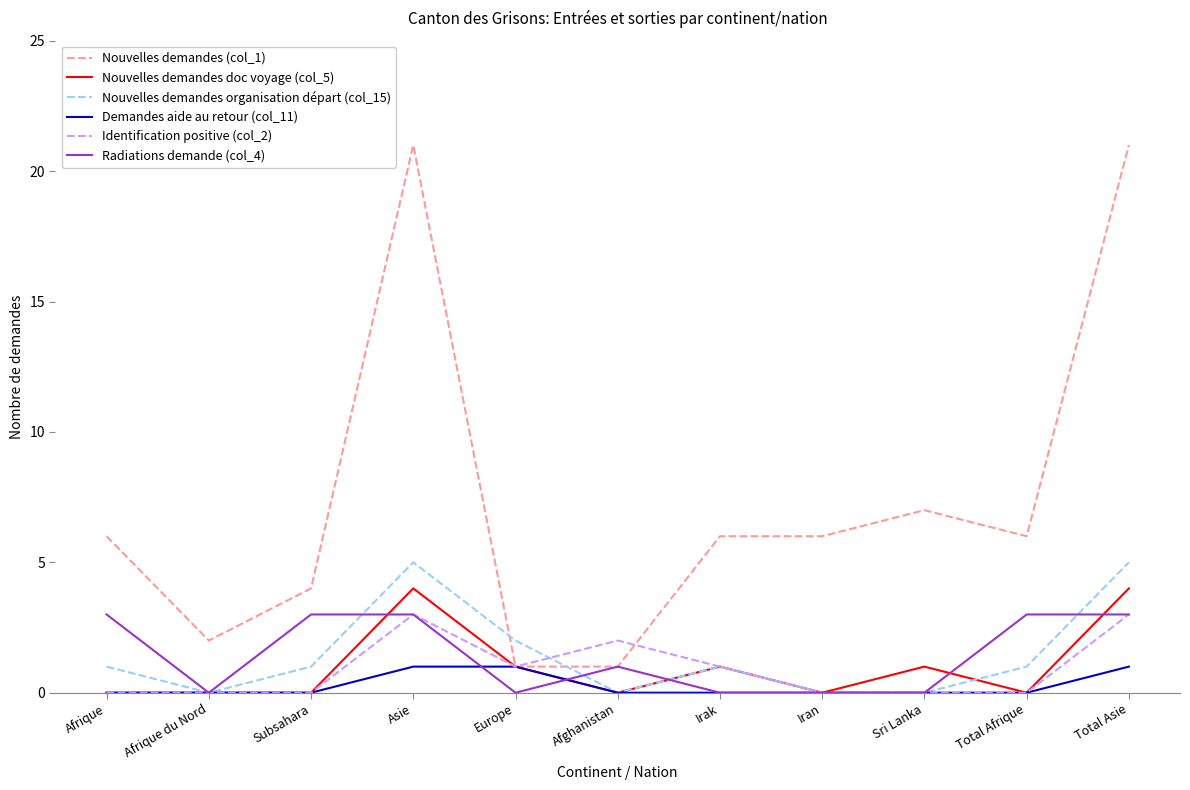

Where is Nouvelles demandes (col_1) nearest to the value 11?

Sri Lanka